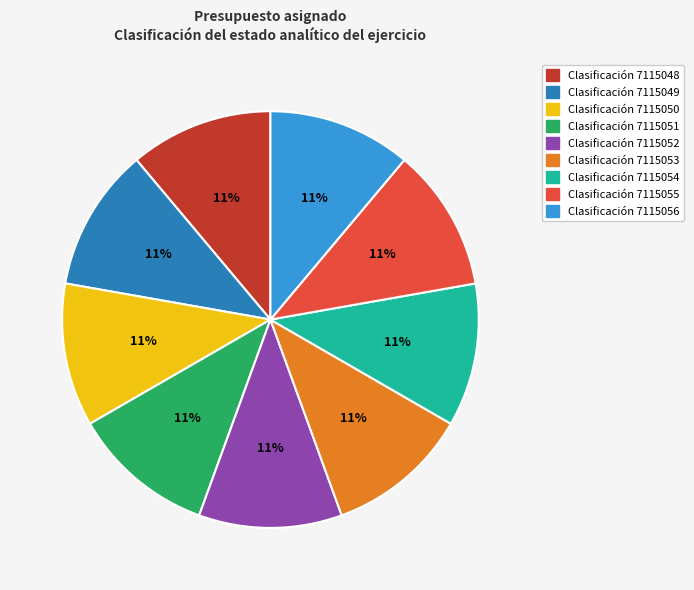

Is there a majority slice in this chart?

No